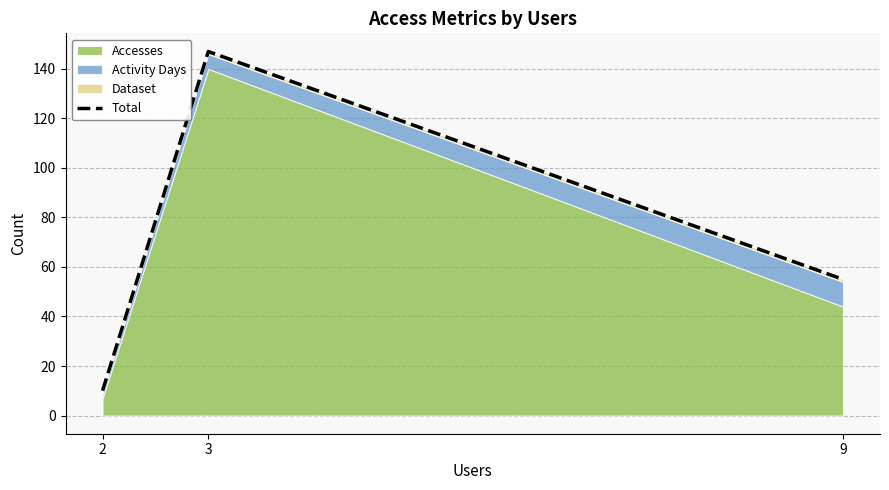

Reading left to right, list all the values displayed in this chart.

2=10	3=147	9=55